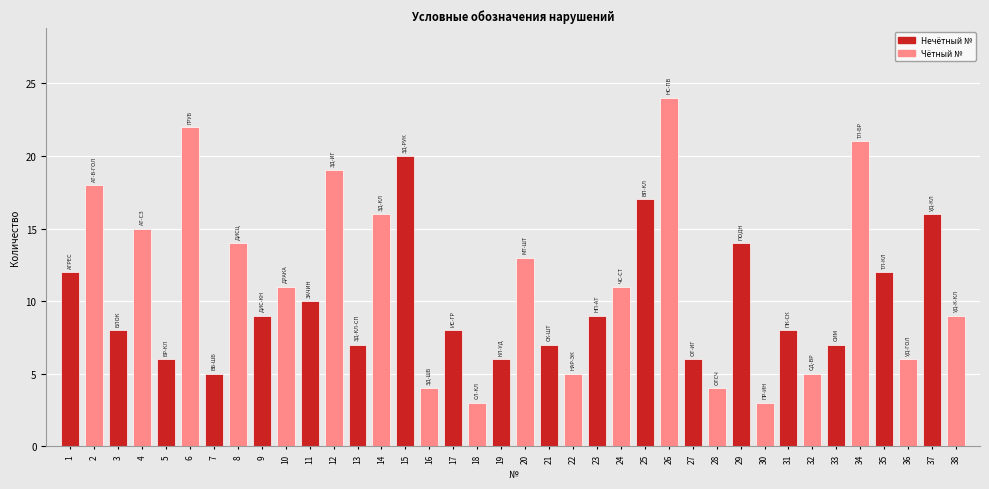

What is the average value?

11